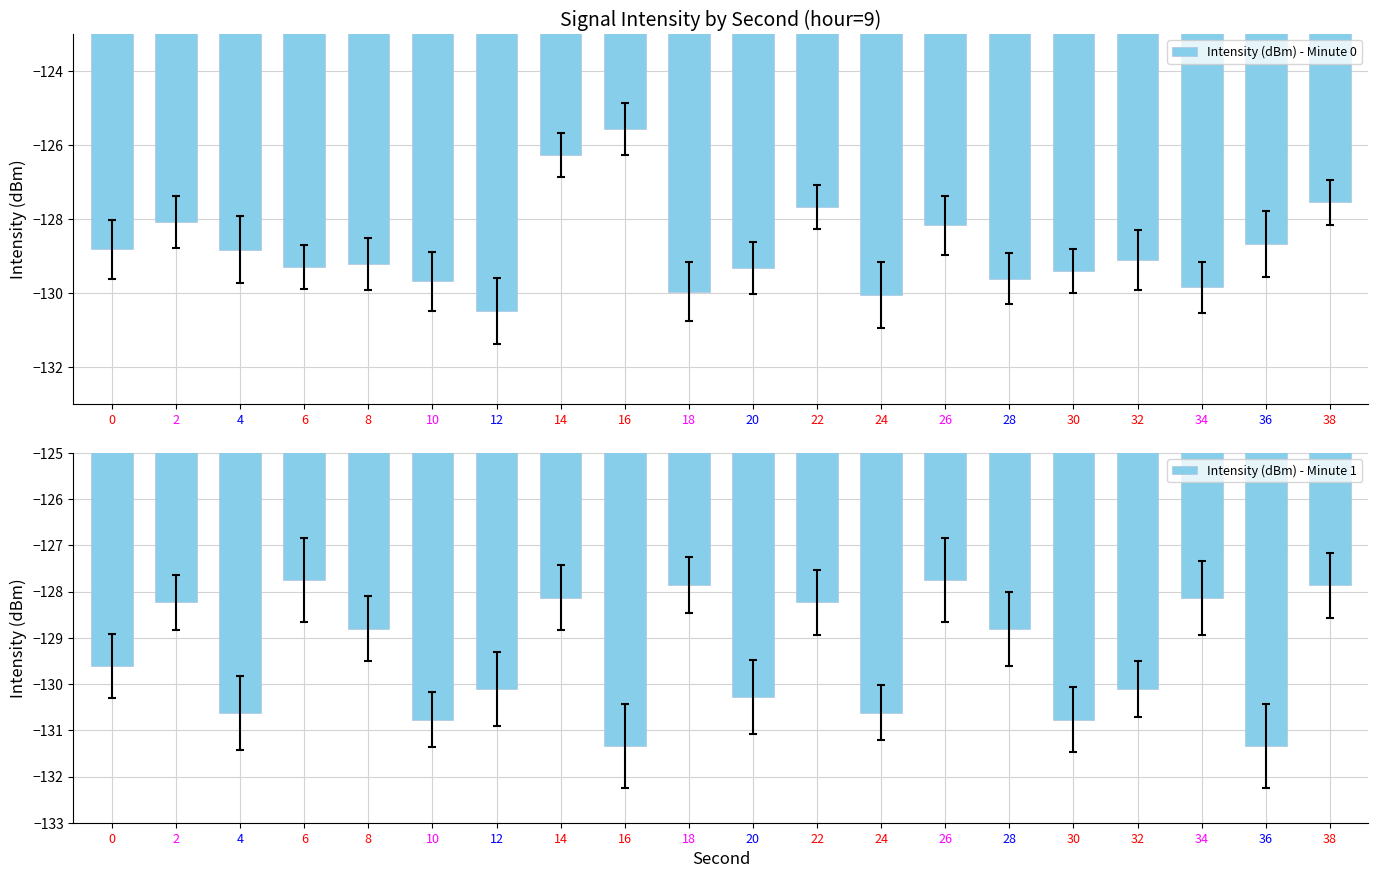

Reading left to right, list all the values displayed in this chart.

Intensity (dBm) - Minute 0: 0=-128.8	2=-128.1	4=-128.8	6=-129.3	8=-129.2	10=-129.7	12=-130.5	14=-126.3	16=-125.6	18=-130.0	20=-129.3	22=-127.7	24=-130.1	26=-128.2	28=-129.6	30=-129.4	32=-129.1	34=-129.8	36=-128.7	38=-127.5
Intensity (dBm) - Minute 1: 0=-129.6	2=-128.2	4=-130.6	6=-127.8	8=-128.8	10=-130.8	12=-130.1	14=-128.1	16=-131.3	18=-127.9	20=-130.3	22=-128.2	24=-130.6	26=-127.8	28=-128.8	30=-130.8	32=-130.1	34=-128.1	36=-131.3	38=-127.9